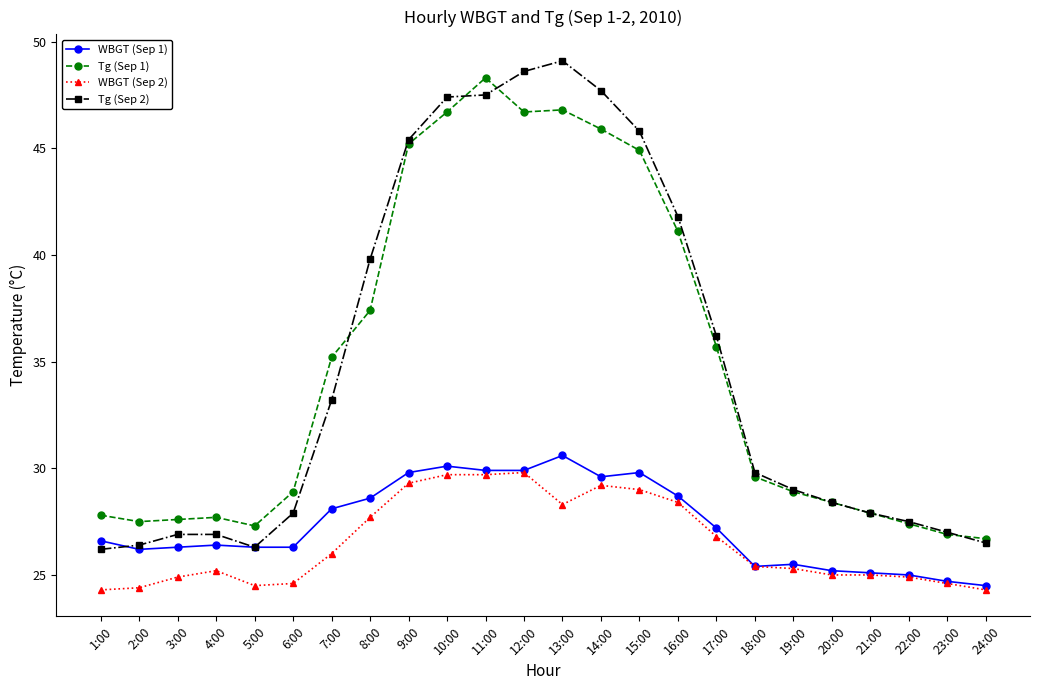

Is the value of Tg (Sep 1) at 3:00 greater than the value of WBGT (Sep 1) at 7:00?

No